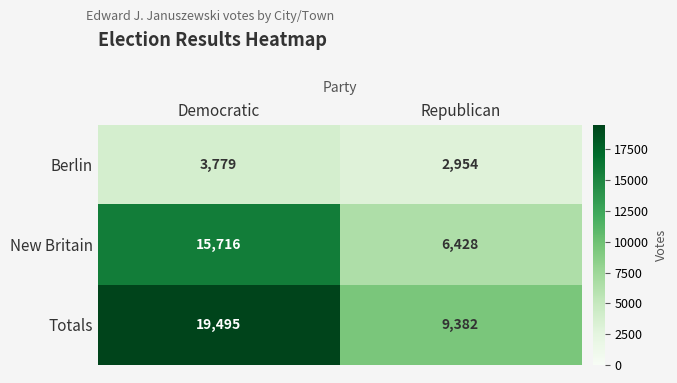

What is the difference between the Berlin values at Democratic and Republican?

825